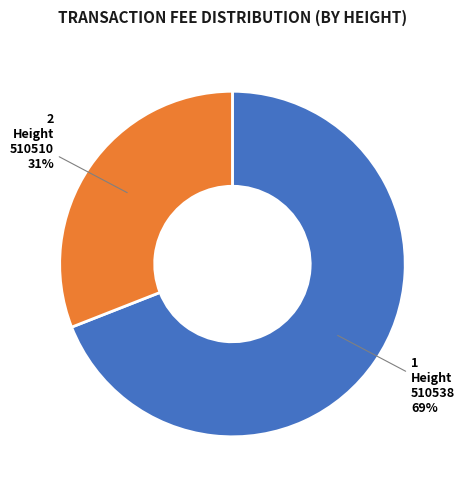

Approximately how many times larger is the value at 510510 compared to 510538?

0.4